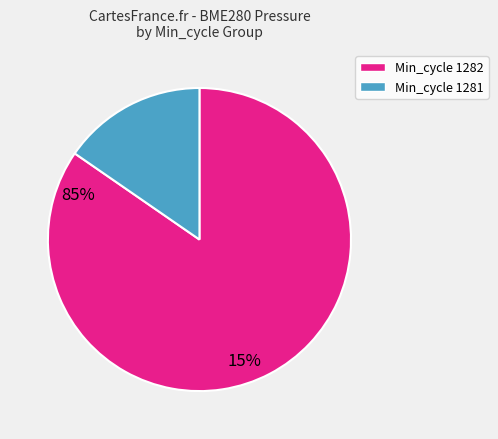

Does any single category account for the majority?

Yes